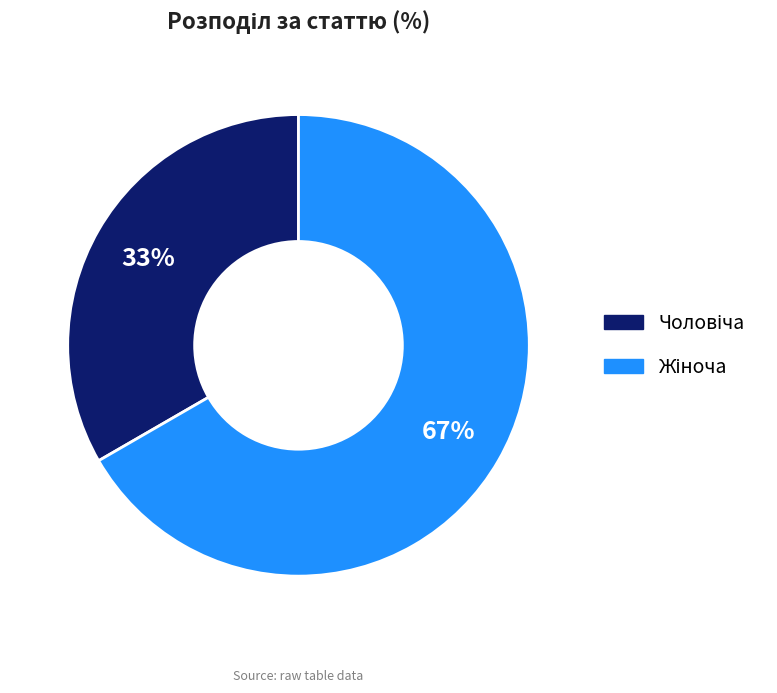

Is there any slice that represents more than half of the pie?

Yes